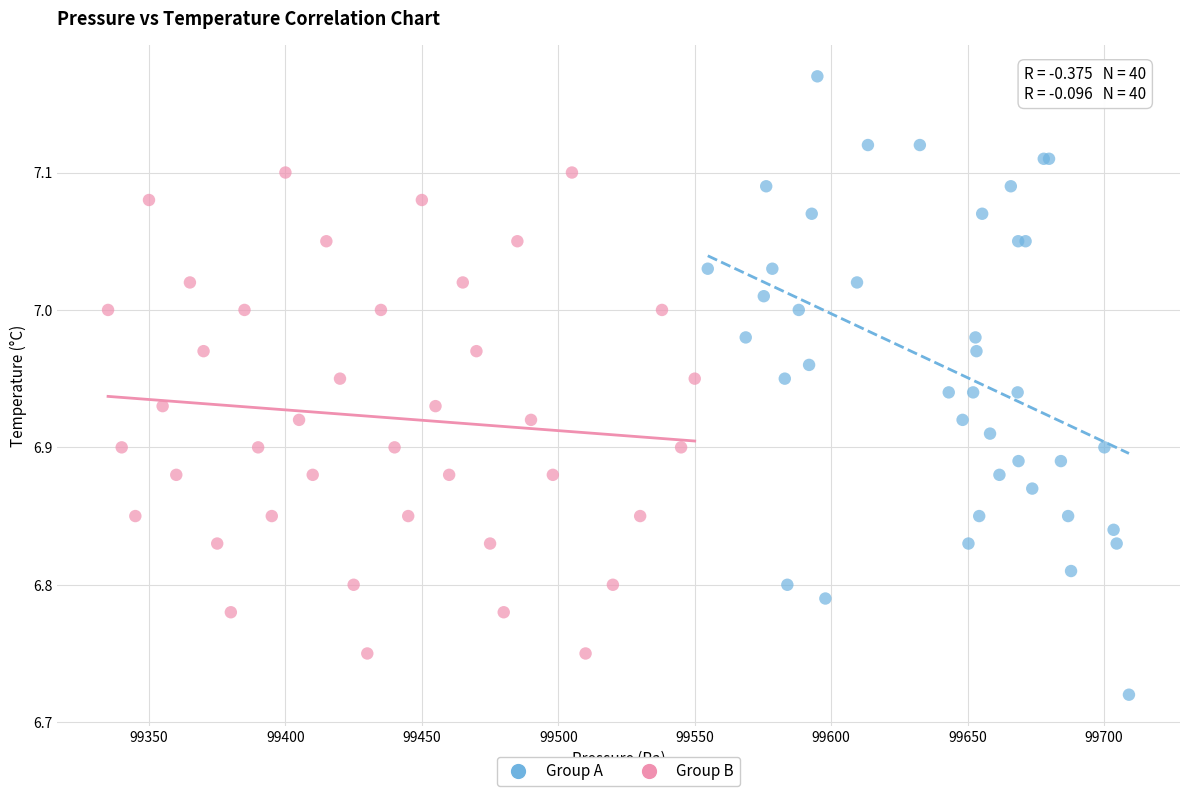

Which series has the largest Y range (max minus min)?

Group A